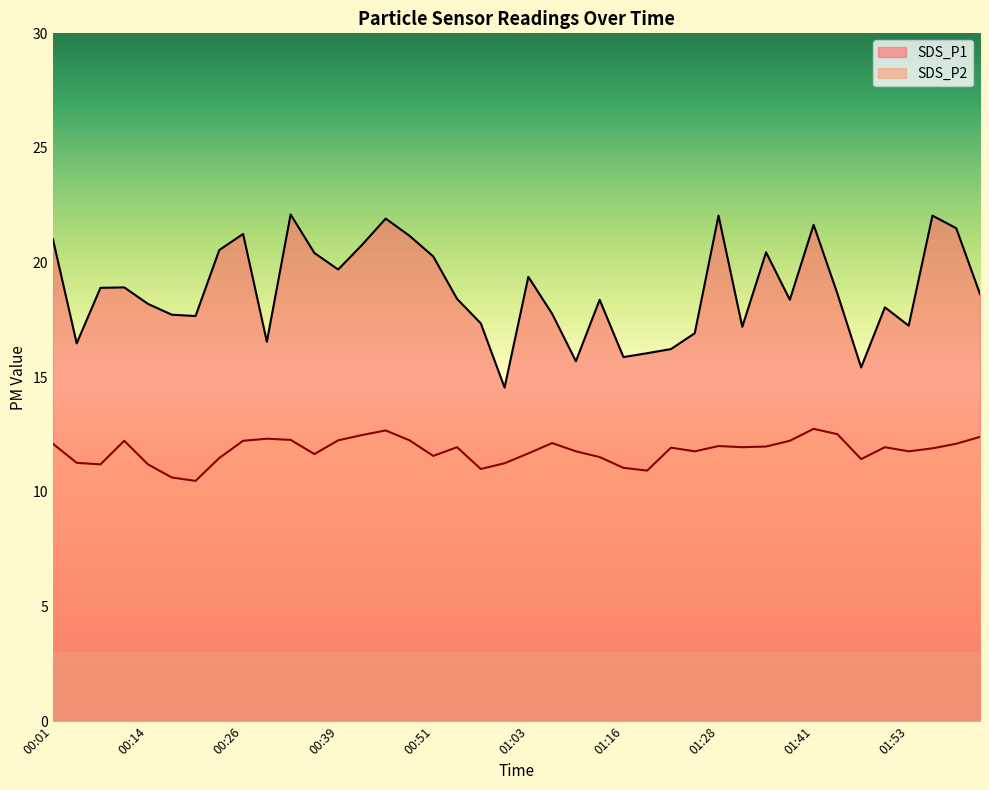

Which has a higher value, 01:10 or 01:59?

01:59